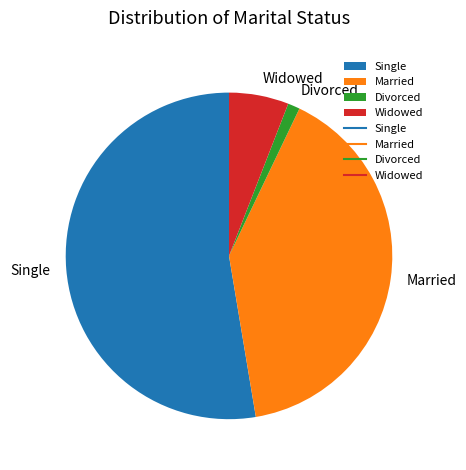

What is the smallest slice in the pie chart?

Divorced